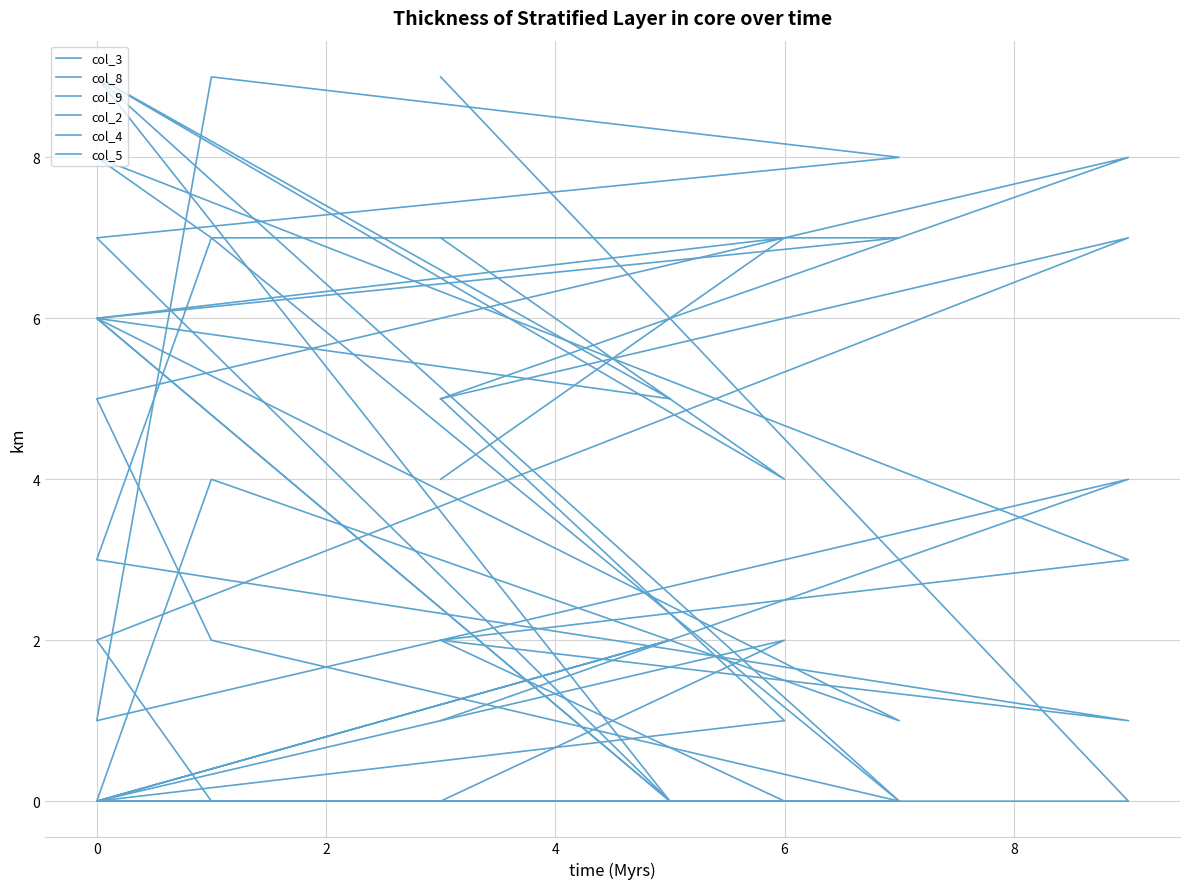

Reading left to right, transcribe all the data shown in this chart.

col_3: 7	4	9	5	6	7	7	3	1	2
col_8: 2	0	0	0	7	8	9	1	4	1
col_9: 4	7	6	0	9	0	2	5	8	5
col_2: 0	0	0	2	0	0	7	8	3	2
col_4: 0	2	0	0	6	1	4	0	0	9
col_5: 5	1	0	0	0	0	0	2	7	5